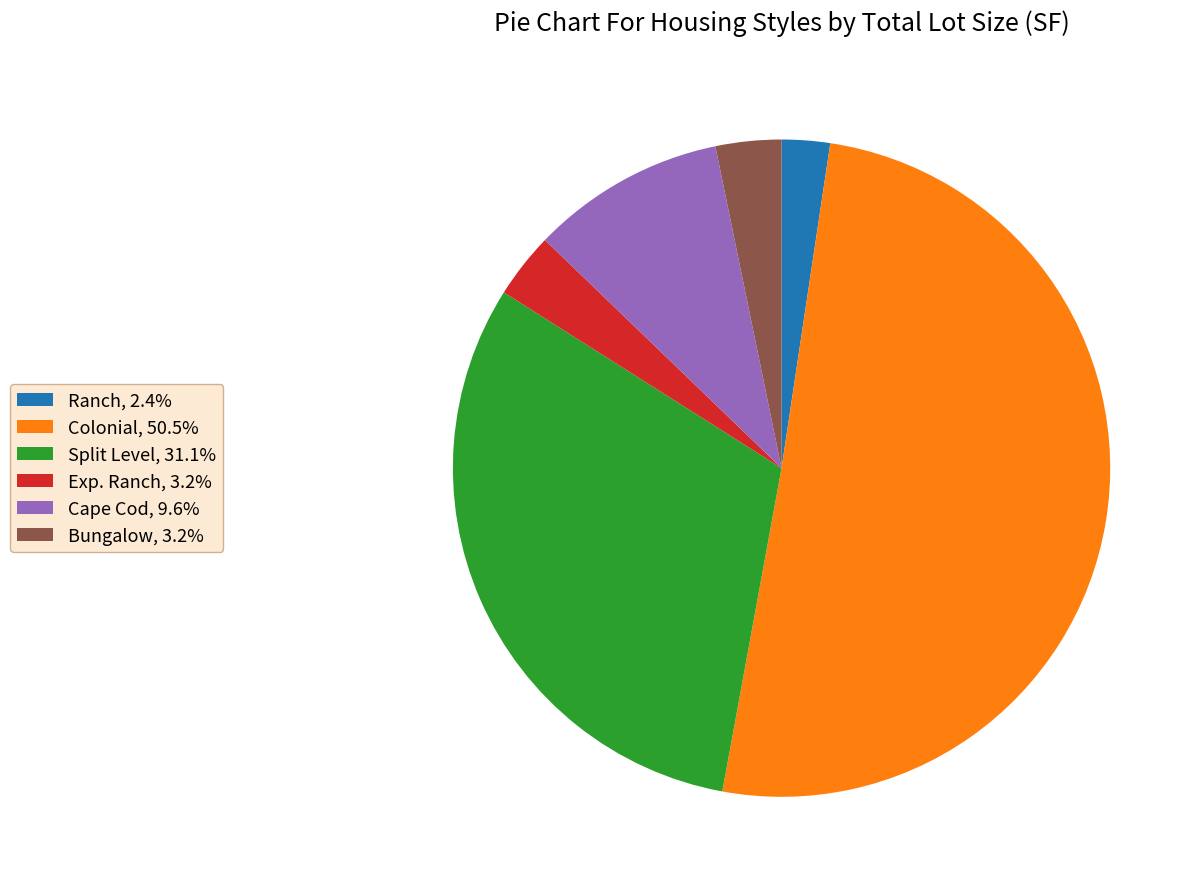

Does Split Level, 31.1% account for over 50% of the chart?

No